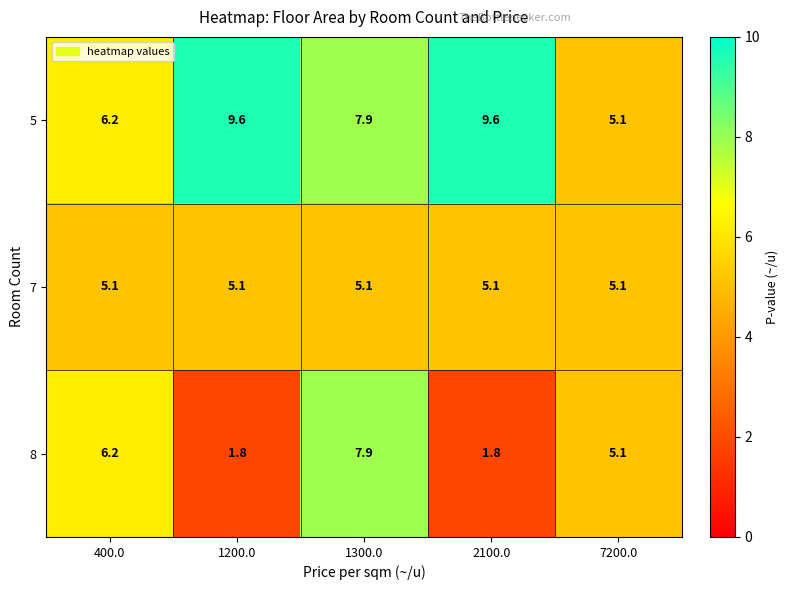

Where is 8 nearest to the value 4?

7200.0